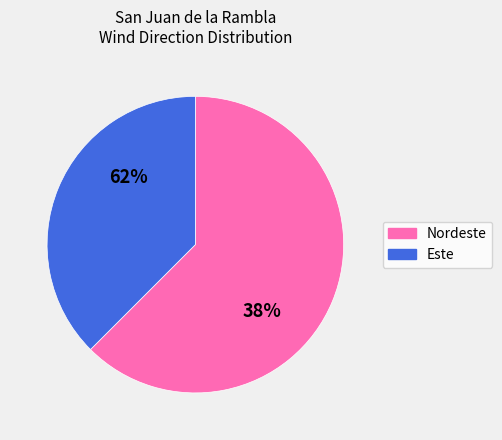

What is the largest slice in the pie chart?

Nordeste